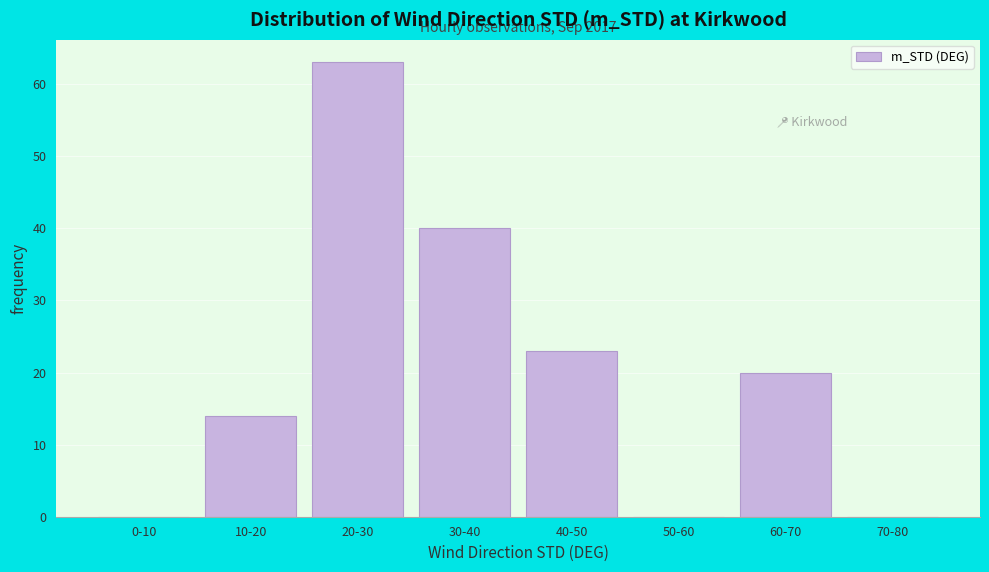

Reading left to right, list all the values displayed in this chart.

0-10=0	10-20=14	20-30=63	30-40=40	40-50=23	50-60=0	60-70=20	70-80=0